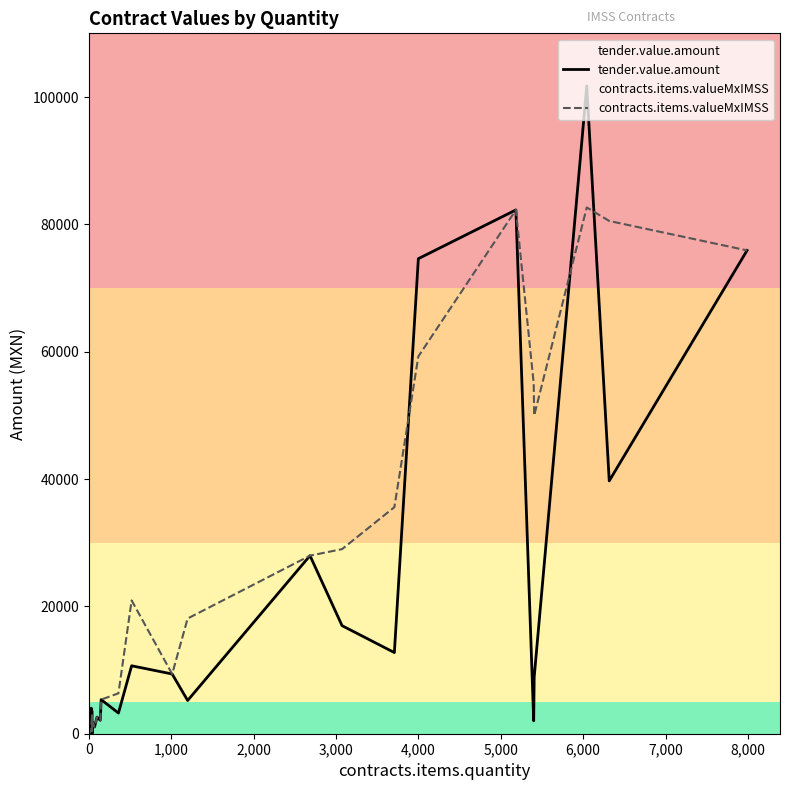

What is the value of the tender.value.amount point at the 27th from the left?

75908.2